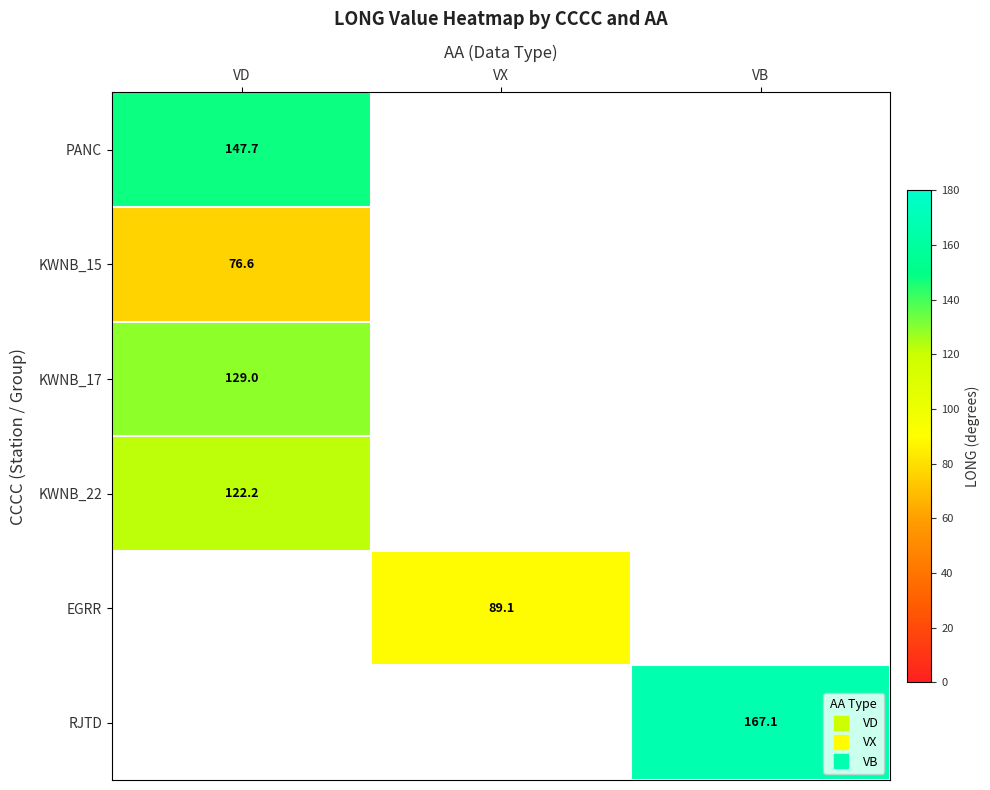

Which has a higher value, VD or VB?

VB